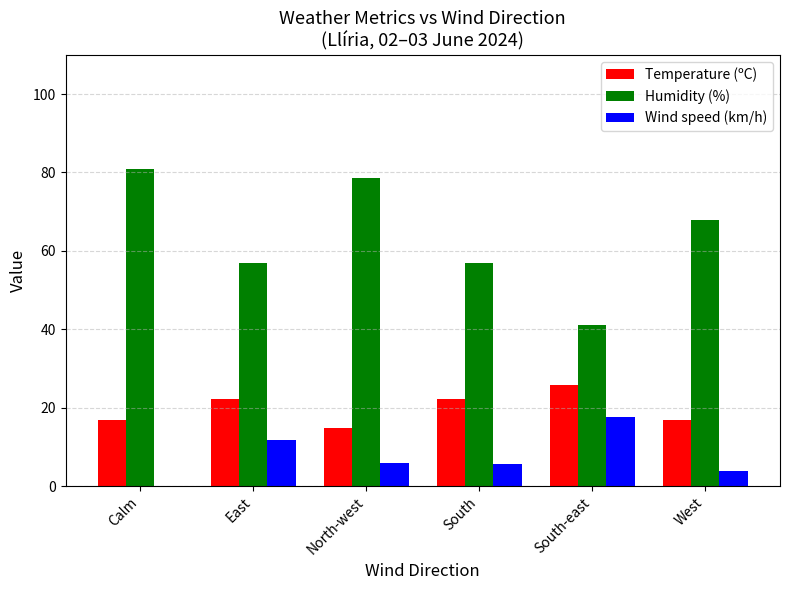

Is it true that Wind speed (km/h) equals -10.2 at Calm?

False